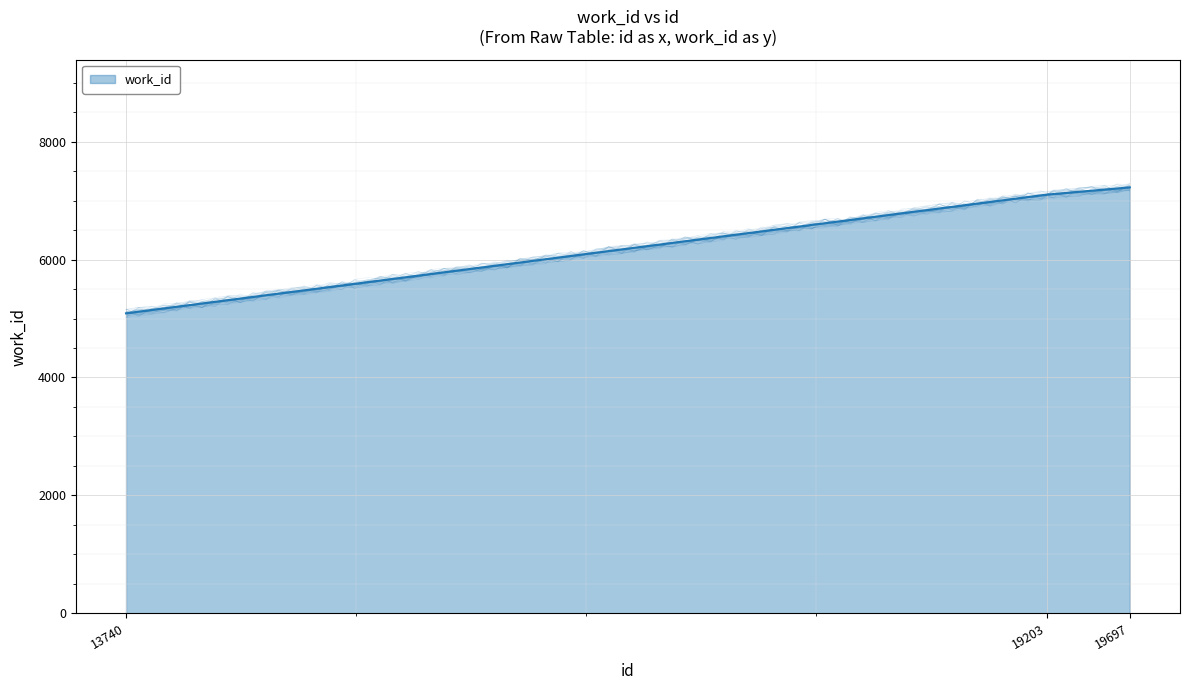

Is it true that the value at 19697 is 7223?

True